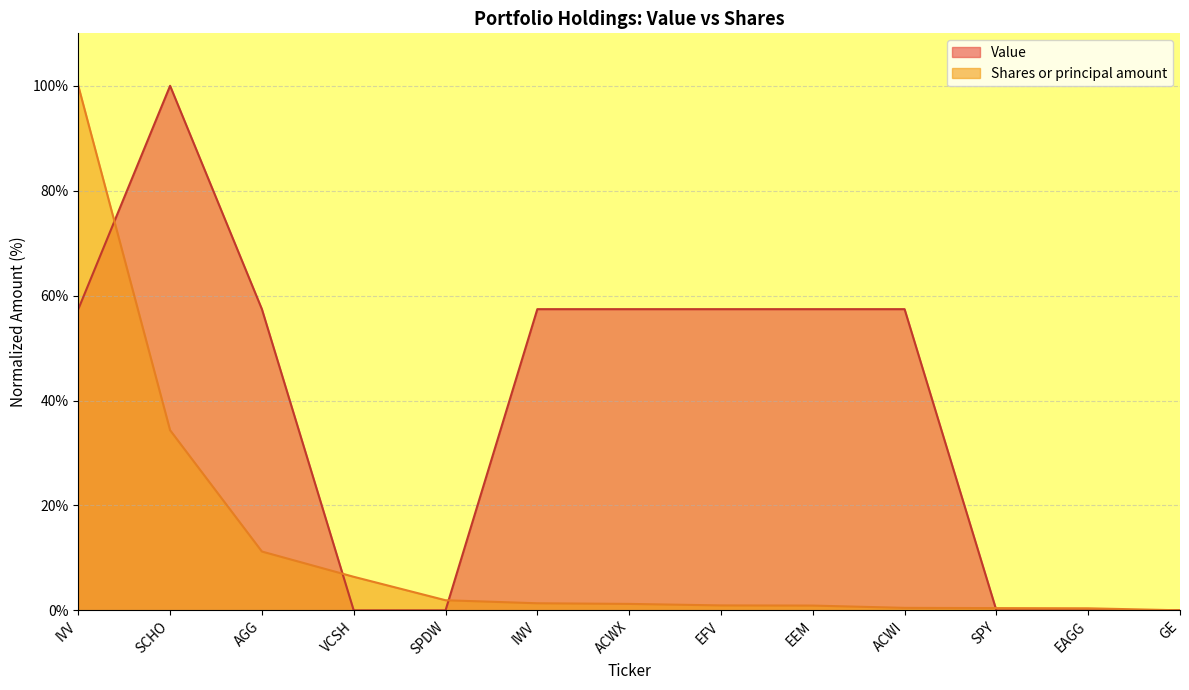

How many intersections are there between Value and Shares or principal amount?

5